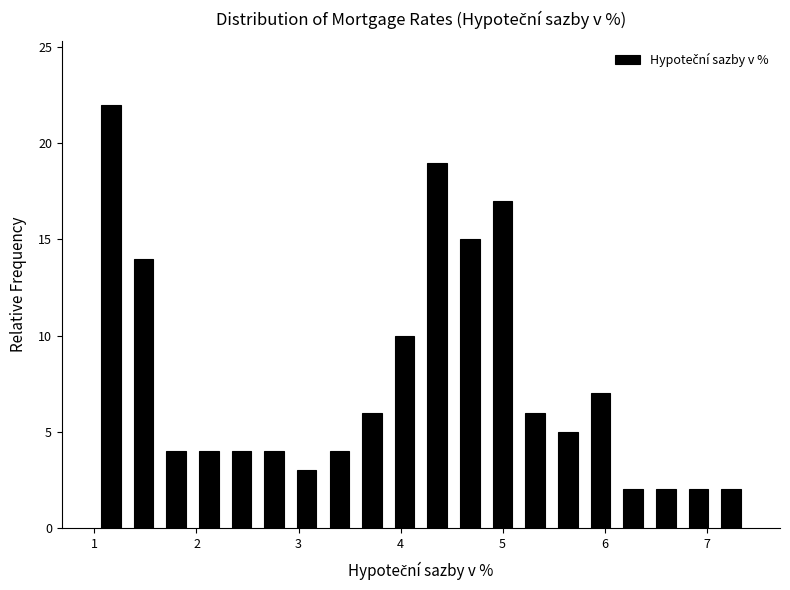

Read against the x-axis, roughly where is the centre of the tallest bar?

1.2